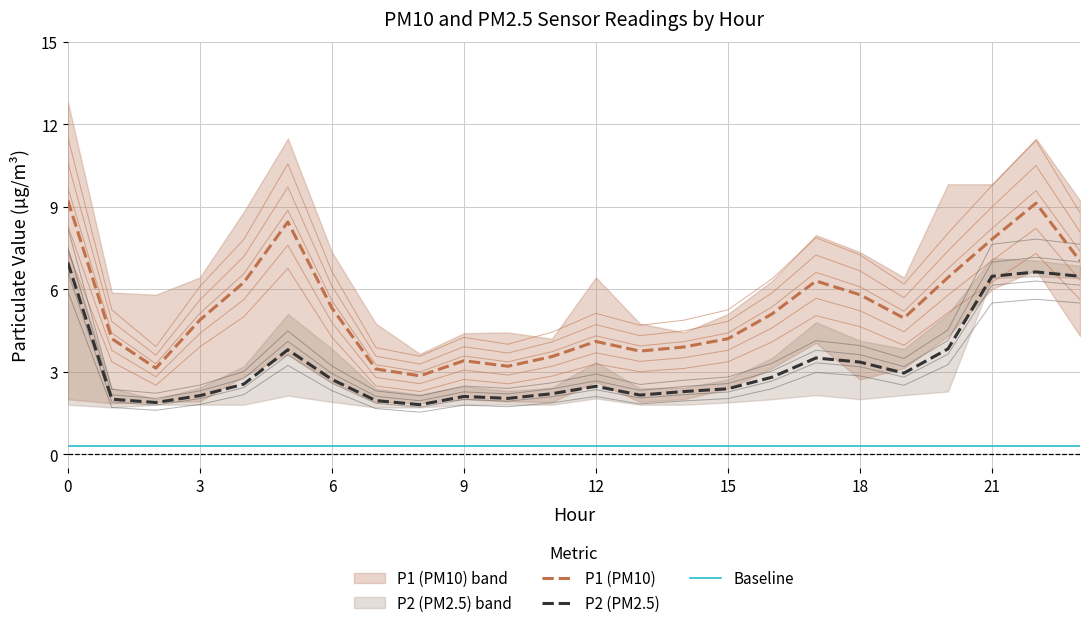

True or false: P2 (PM2.5) has a value of 3.2 at 12.

False